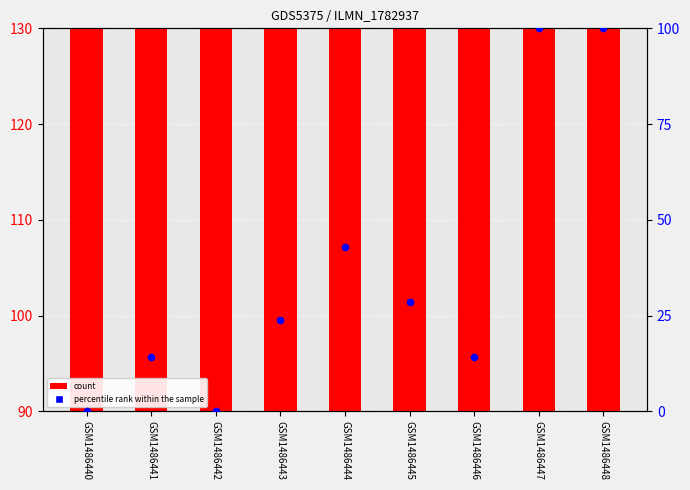

At which category is the sum across all series the highest?

GSM1486448